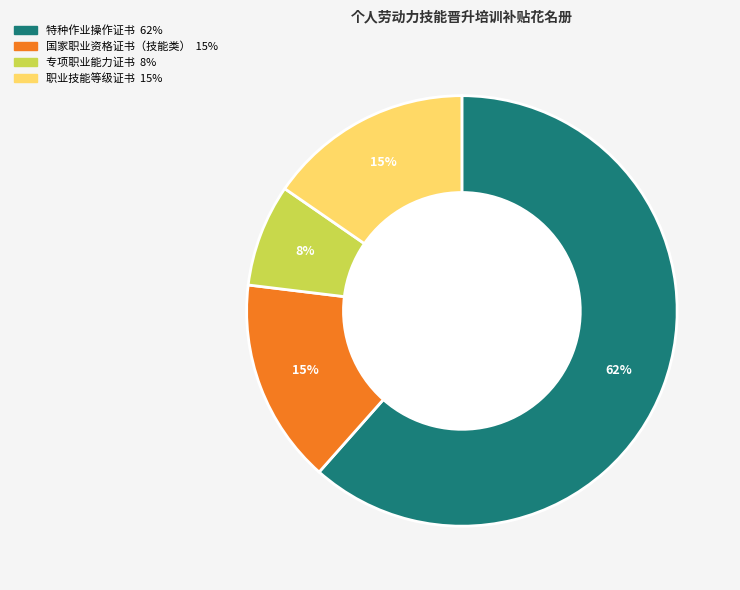

Do 职业技能等级证书 and 国家职业资格证书（技能类） together represent more than half of the pie?

No